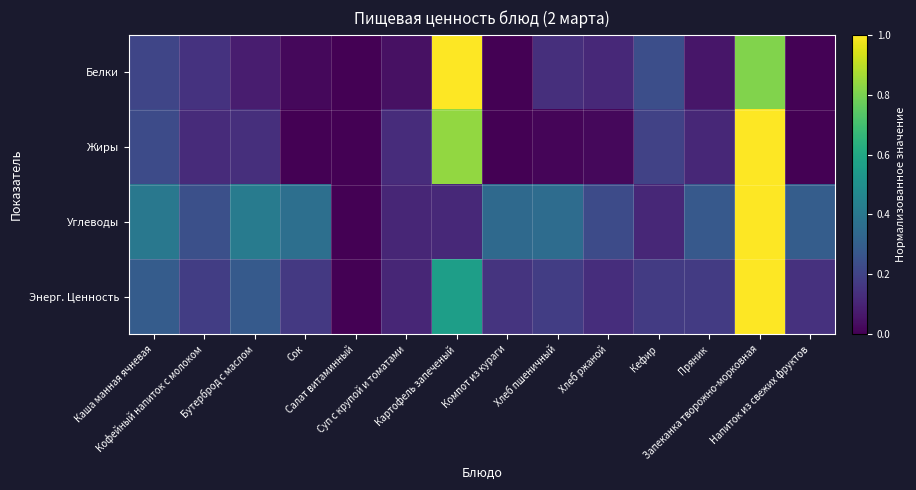

Which has a higher value, Салат витаминный or Каша манная ячневая?

Каша манная ячневая